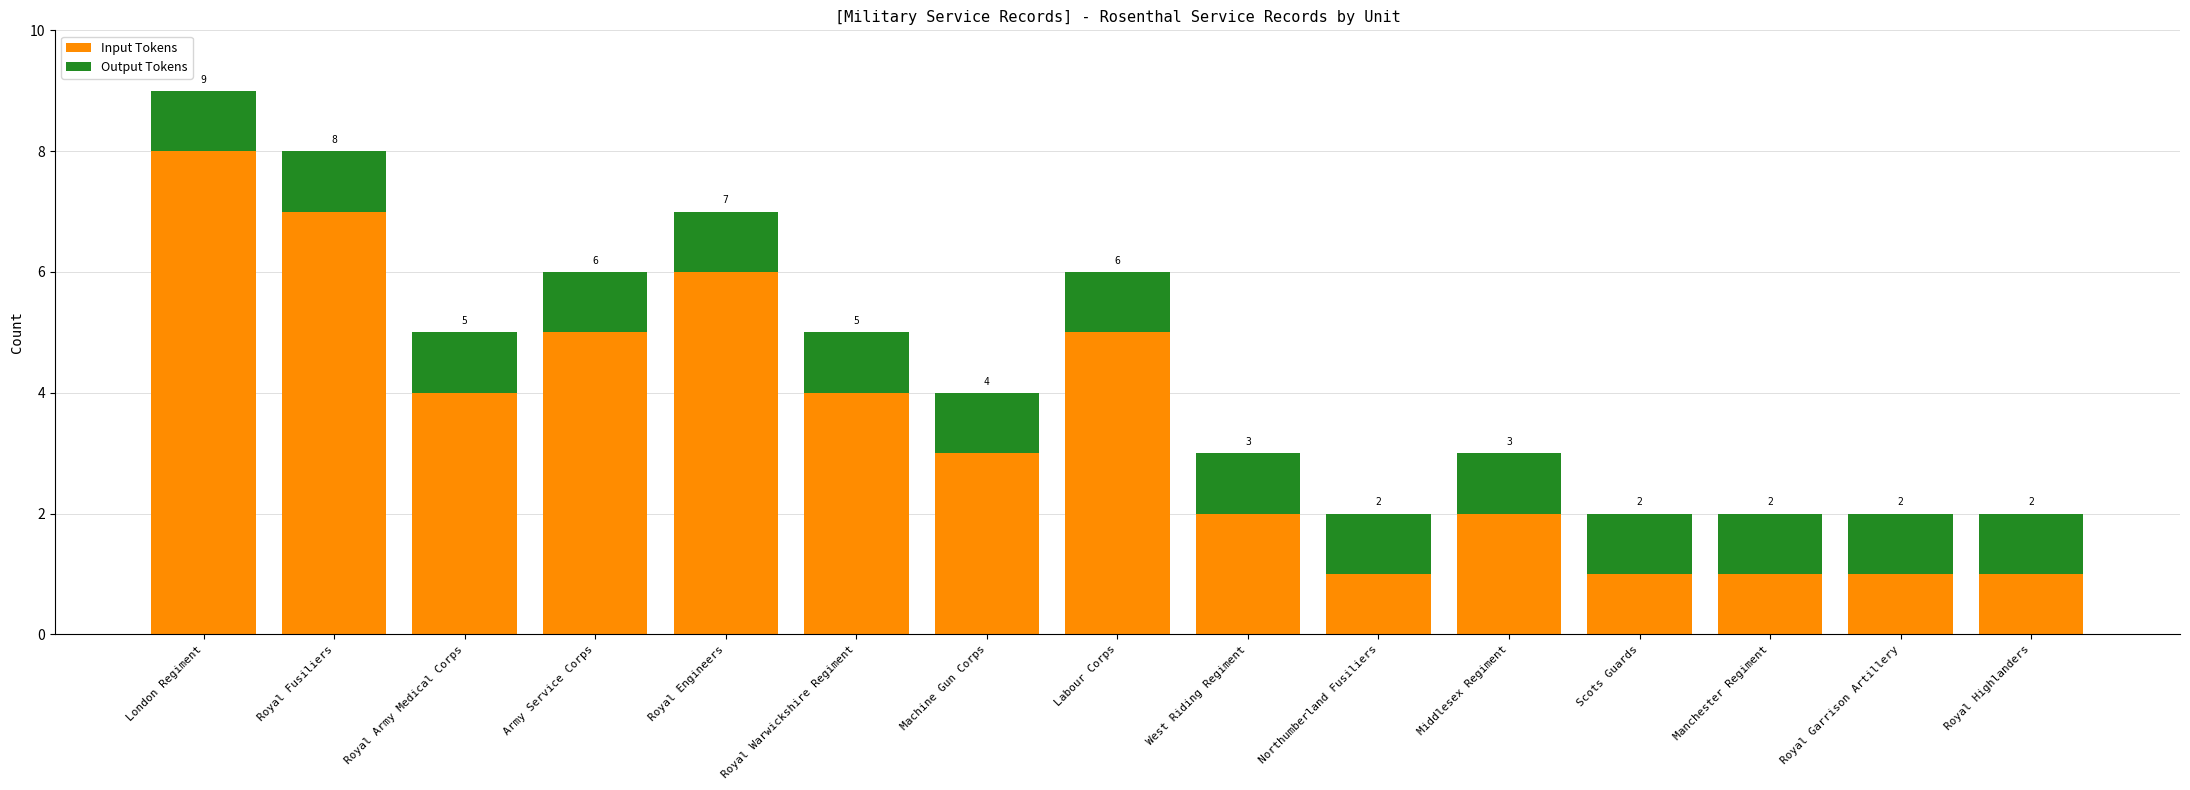

What is the sum of all Input Tokens values?

51